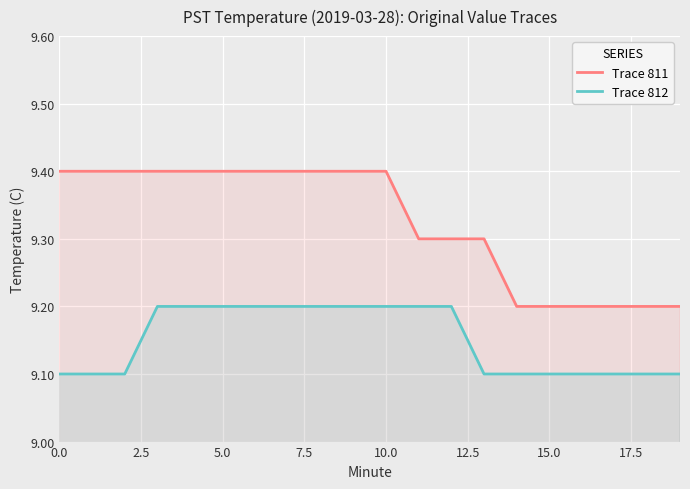

Which series has the widest spread of values?

Trace 811